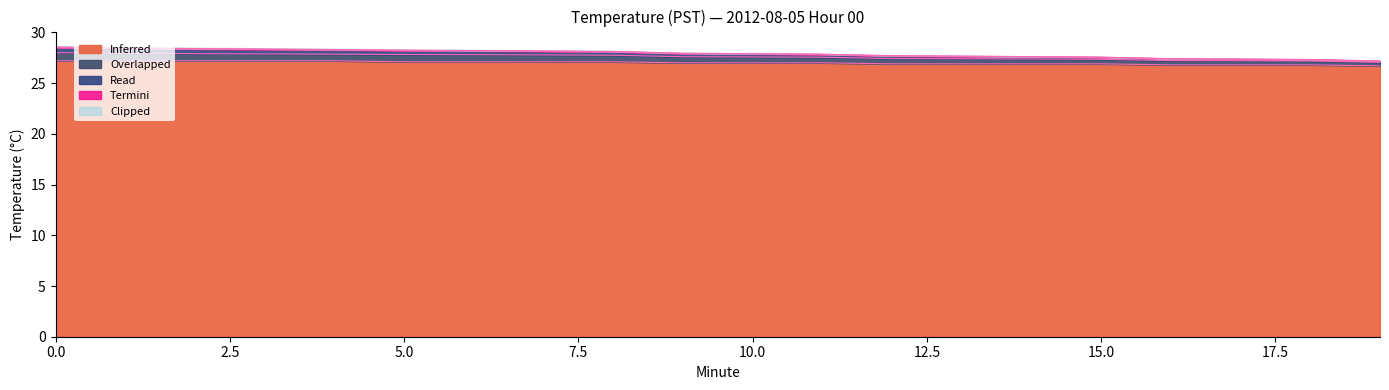

The Read series shows 17.7 at 15. True or false?

False